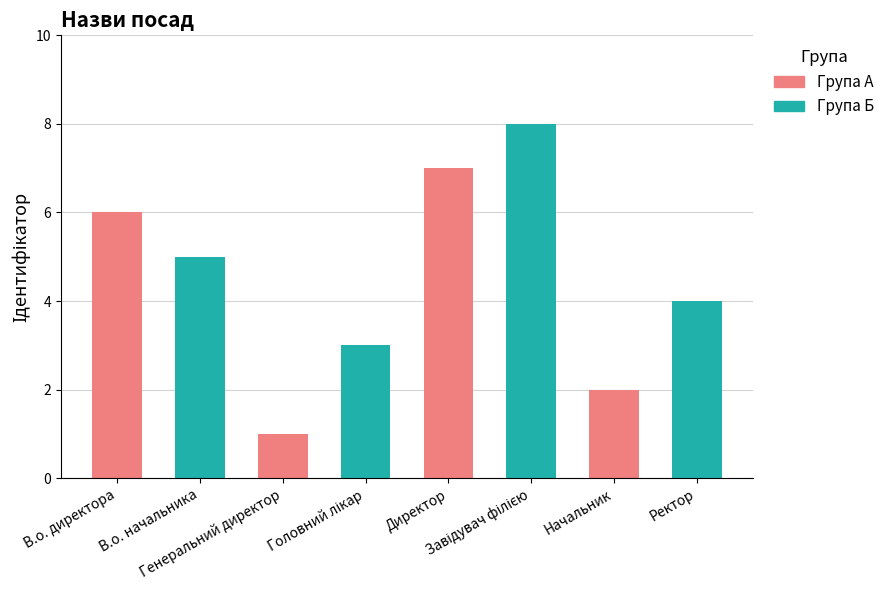

Between Ректор and Директор, which is larger?

Директор